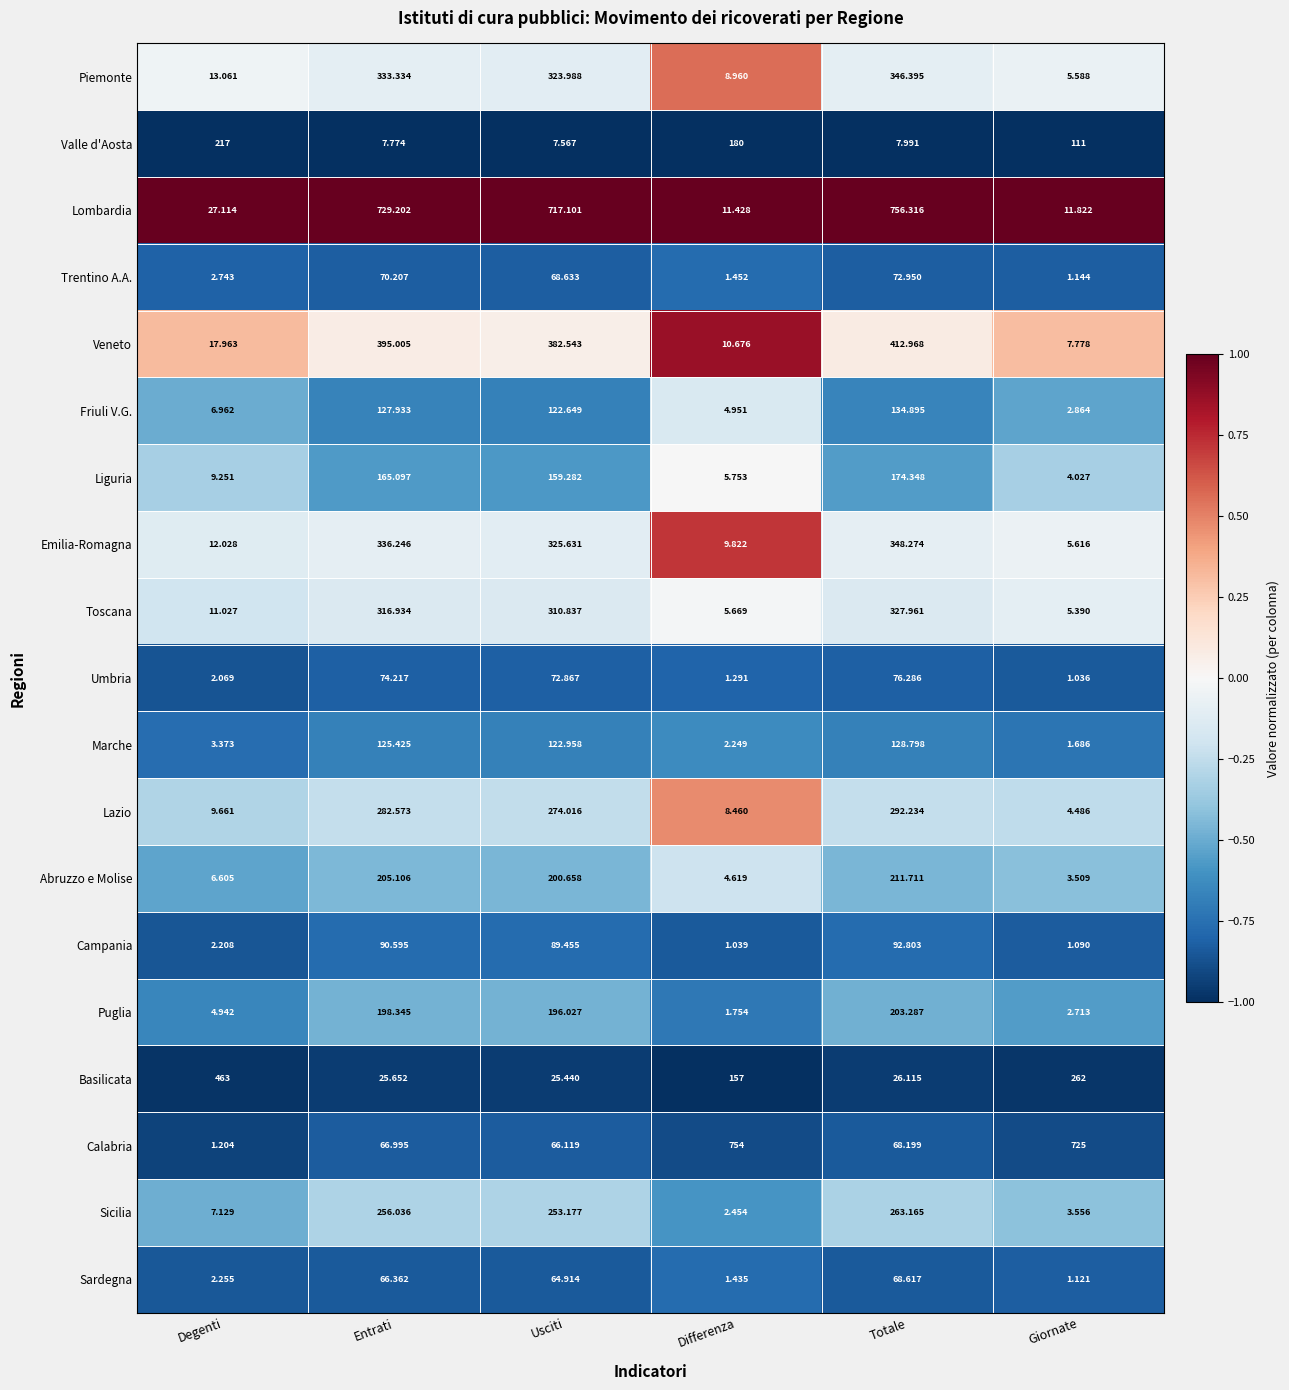

Which label corresponds to the largest value in the chart?

Totale